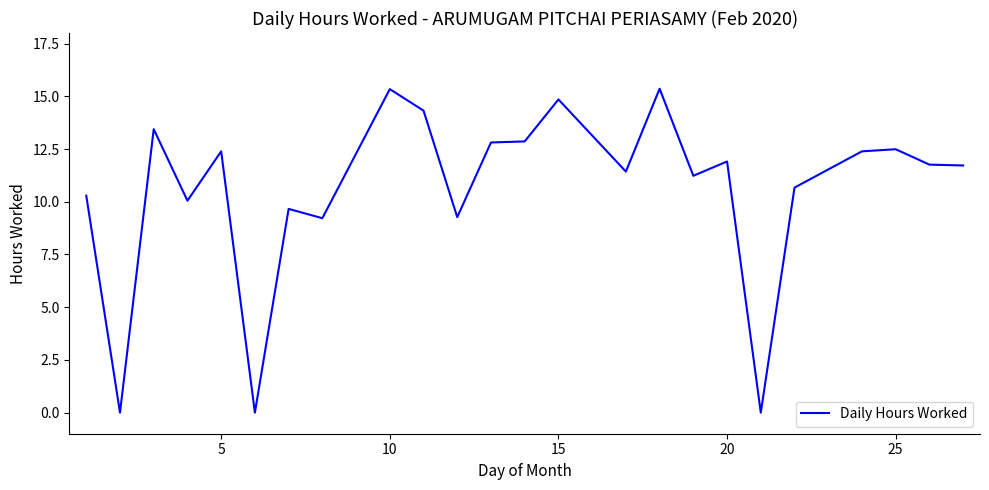

What is the difference between the maximum and minimum values?

15.4